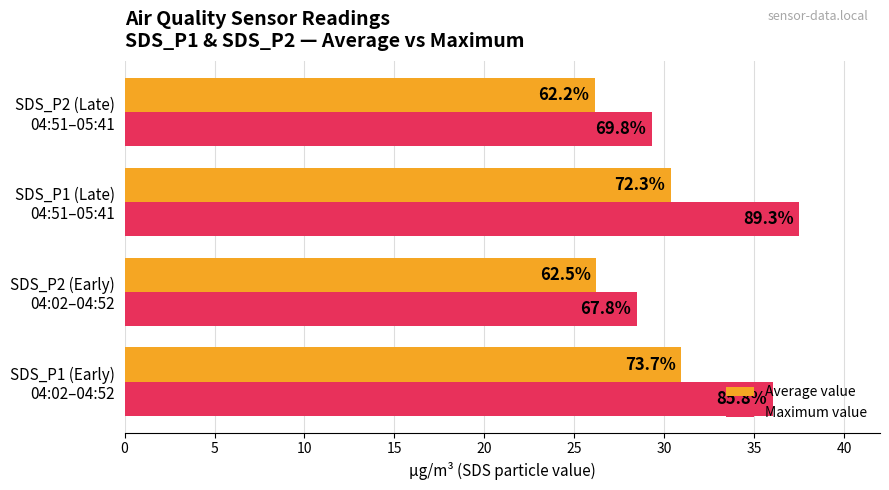

What are all the series names shown in the legend?

Average value, Maximum value